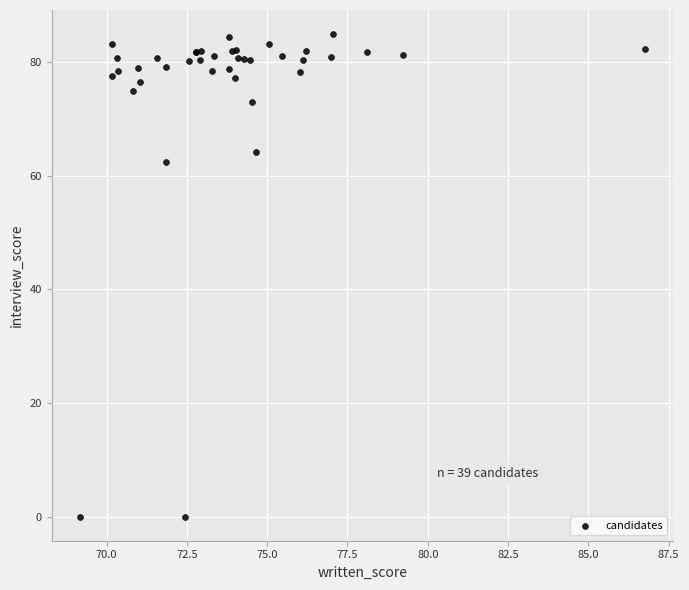

What Y value in the scatter plot is closest to 42?

62.5